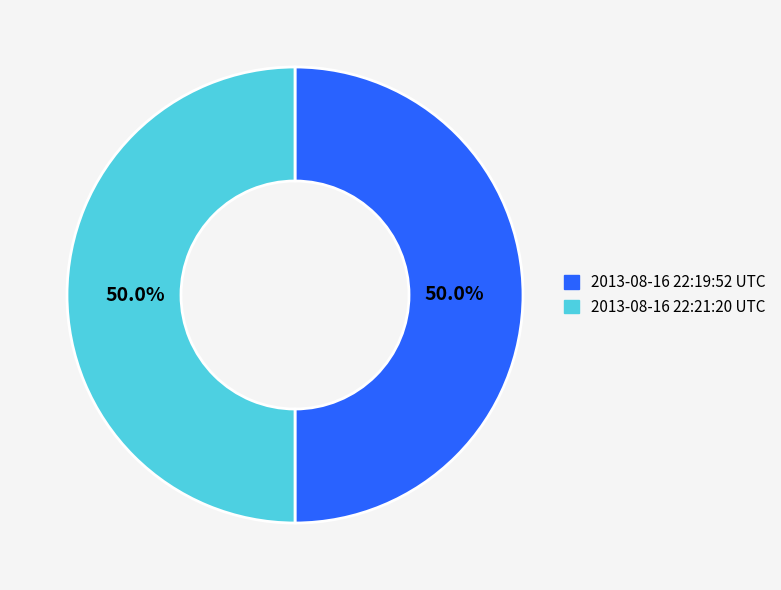

How many segments does this pie chart have?

2